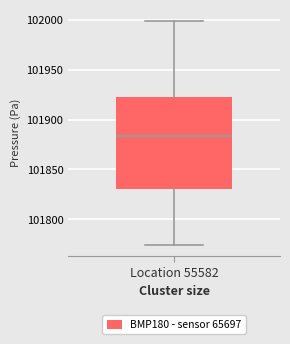

Where is the upper edge of the box for Location 55582 on the y-axis? The values are not printed on the chart, so give them approximately, as read against the axis.

101920